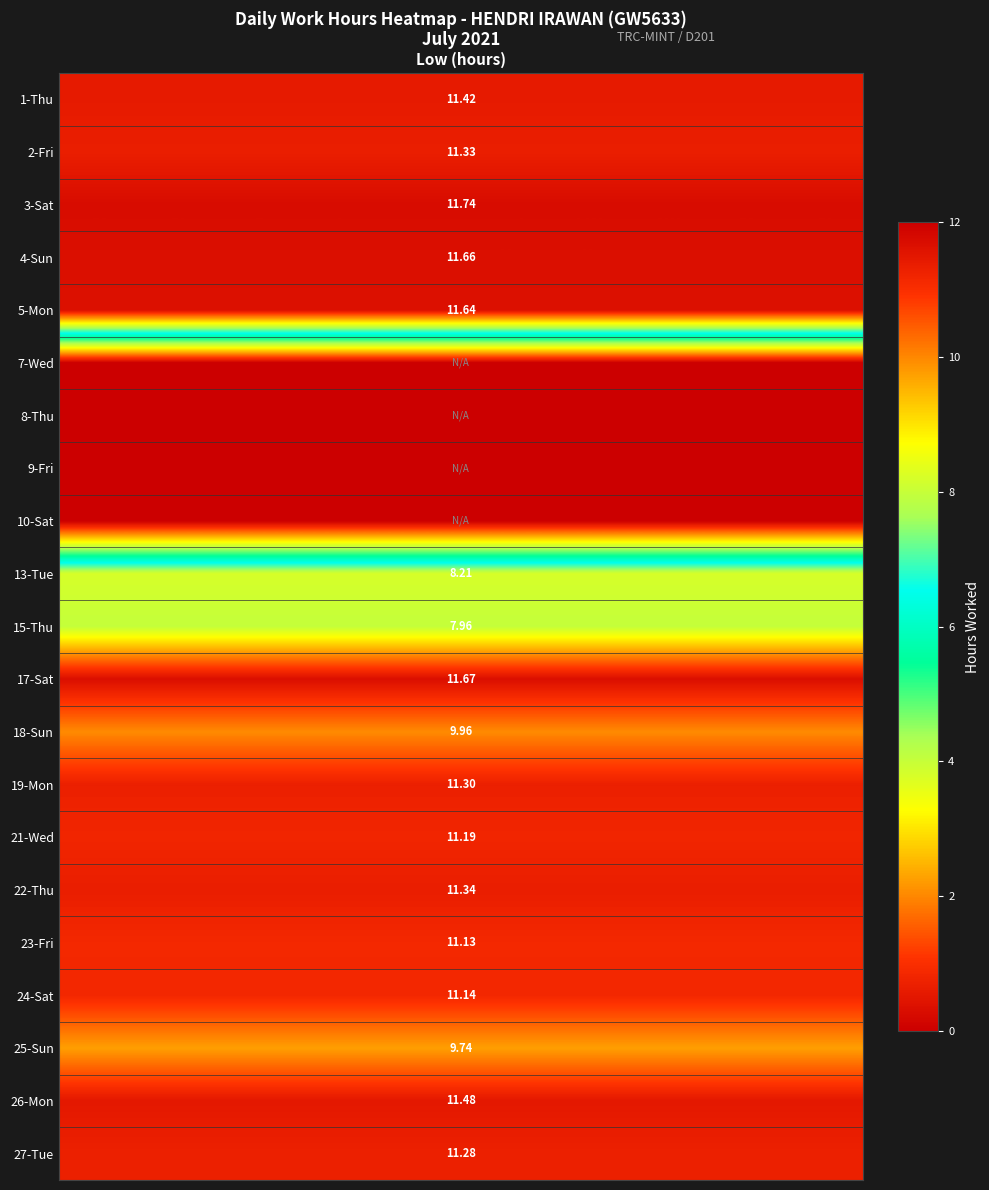

At how many categories does at least one series exceed 6?

1